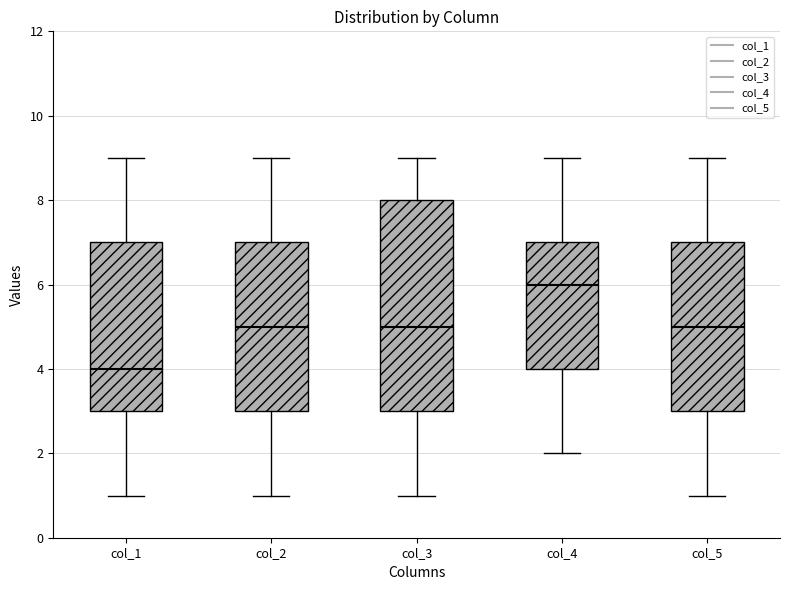

Where does the median line of the box for col_1 sit on the y-axis? The values are not printed on the chart, so give them approximately, as read against the axis.

4